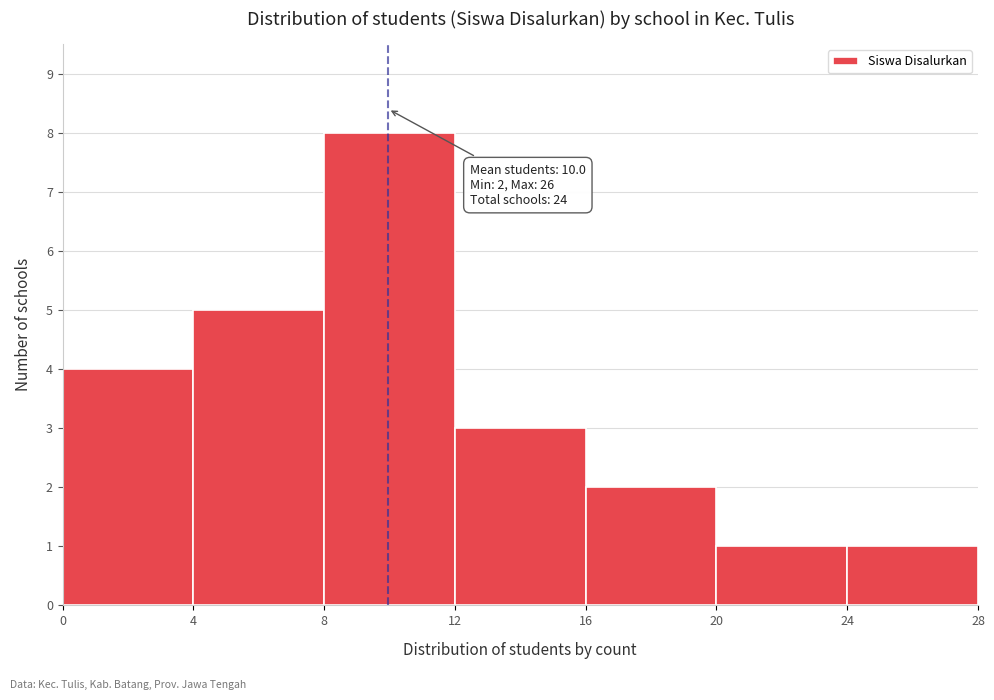

Which range on the x-axis has the tallest bar?

8 to 12